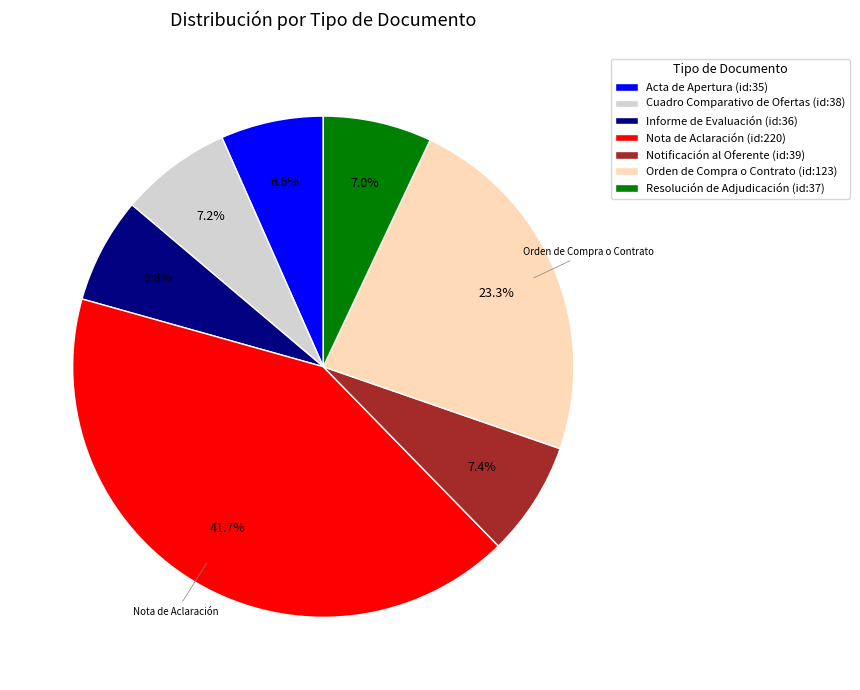

What is the total percentage of Nota de Aclaración and Cuadro Comparativo de Ofertas?

48.9%